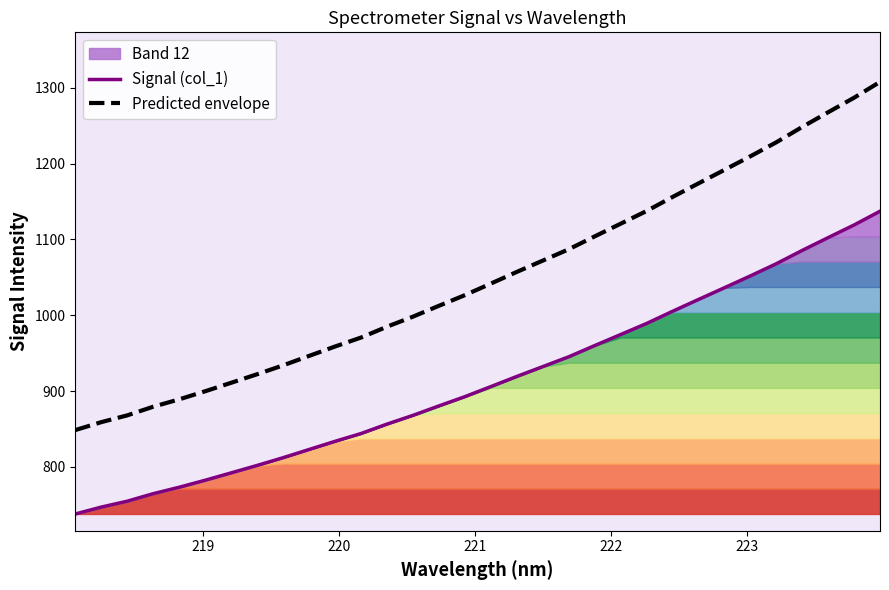

How many lines are shown in the chart?

2